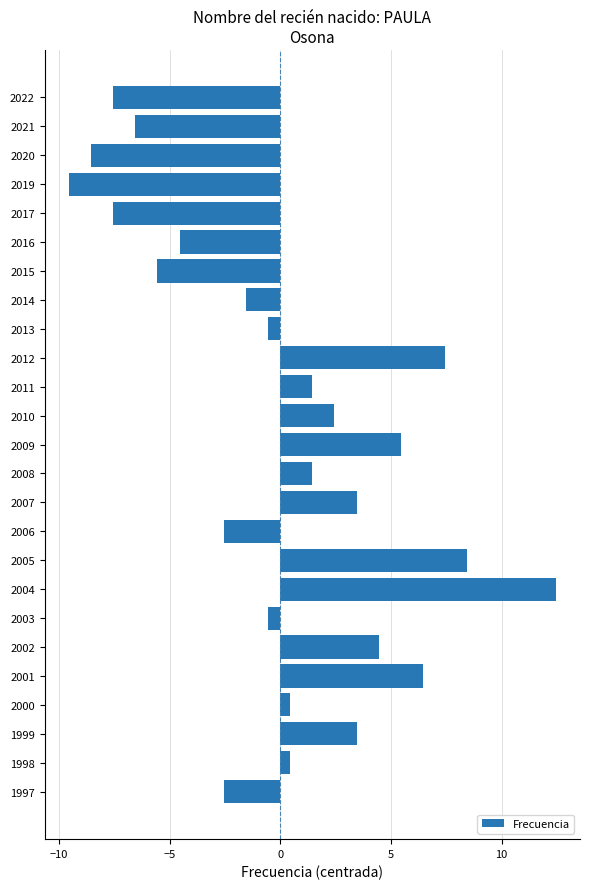

What is the change in value from 2012 to 2011?

-6.0